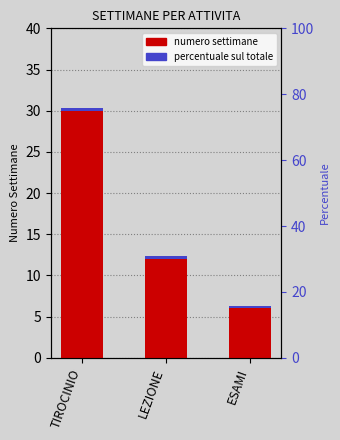

What is the label of the 2nd bar from the left?

LEZIONE